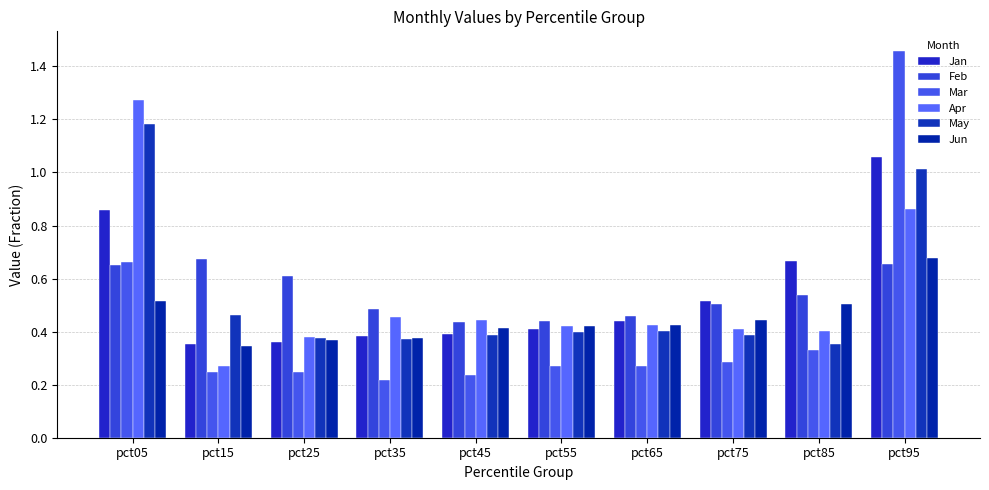

Count the number of categories in the chart.

10